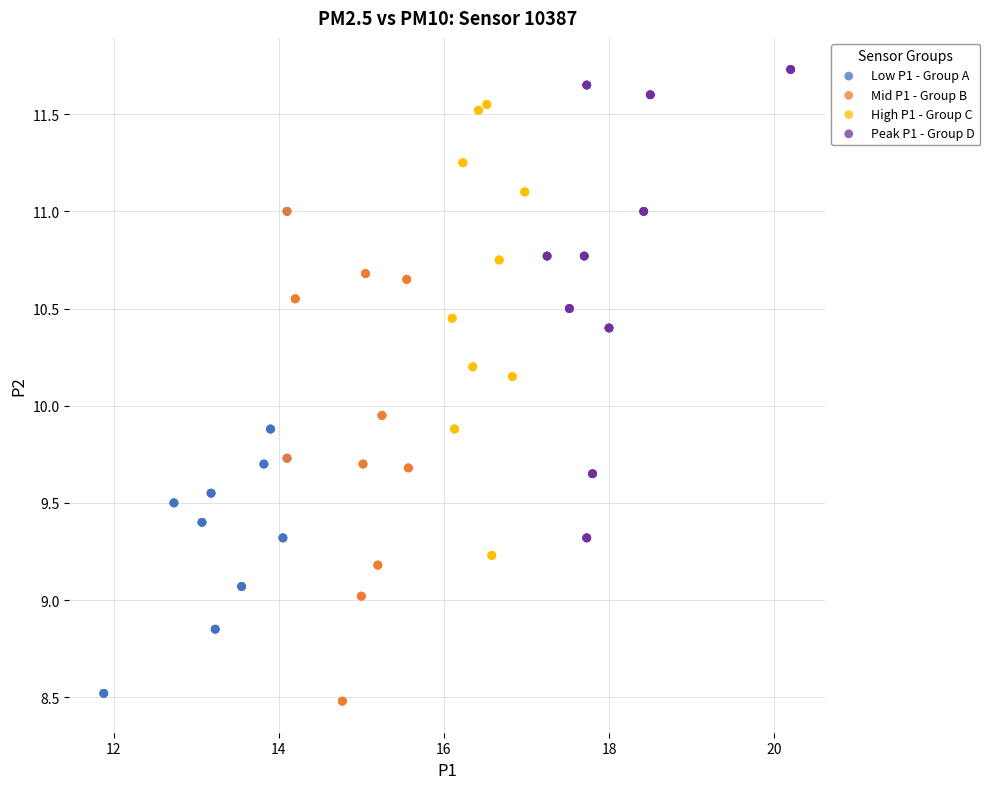

Which series contains the highest Y value?

Peak P1 - Group D